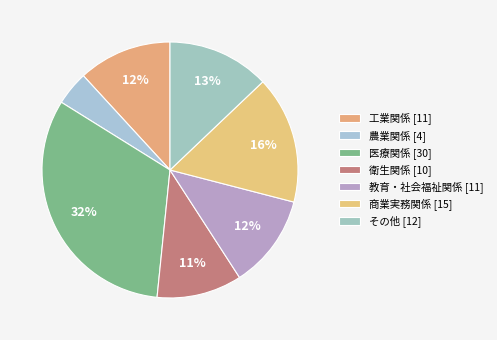

How many slices are in this pie chart?

7